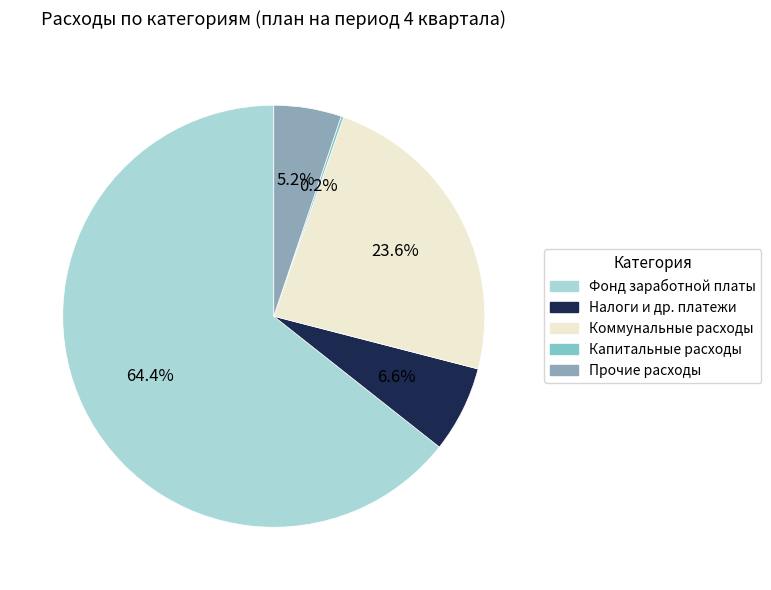

To the nearest percent, what is the difference between the largest and smallest slice percentages?

64%